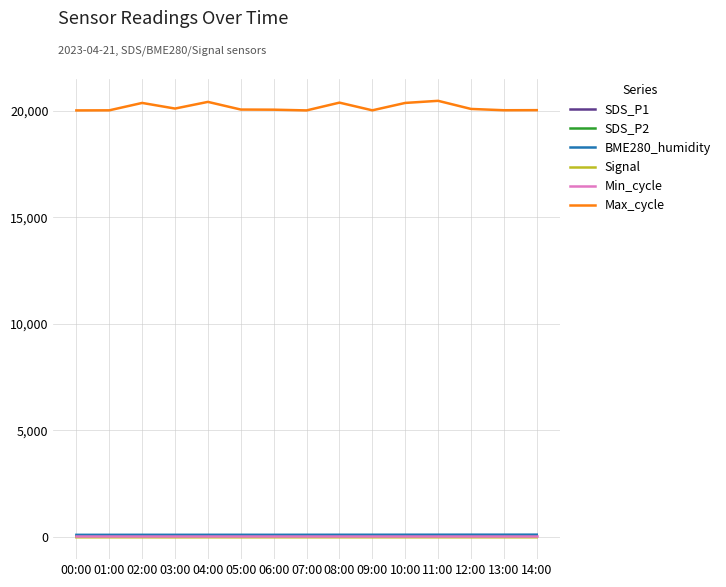

True or false: Max_cycle and BME280_humidity intersect in this chart.

False